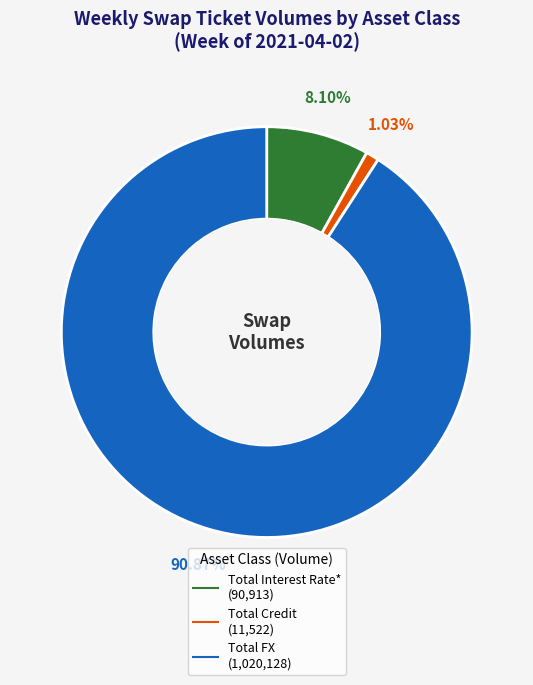

Which has a higher value, Total FX or Total Credit?

Total FX